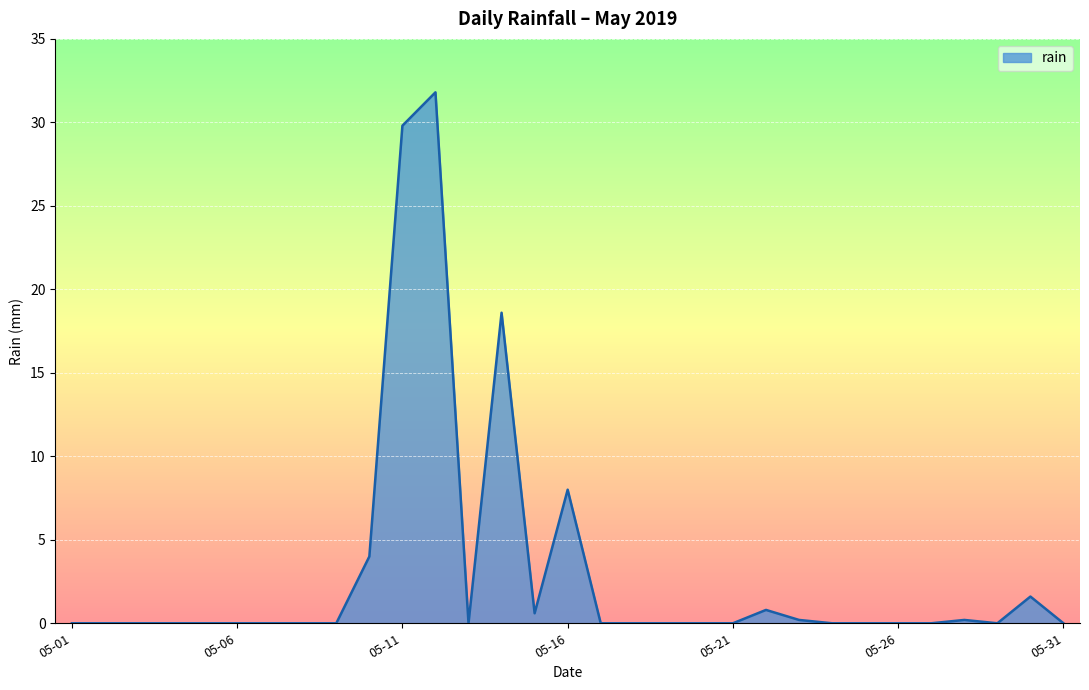

What is the average value?

3.1